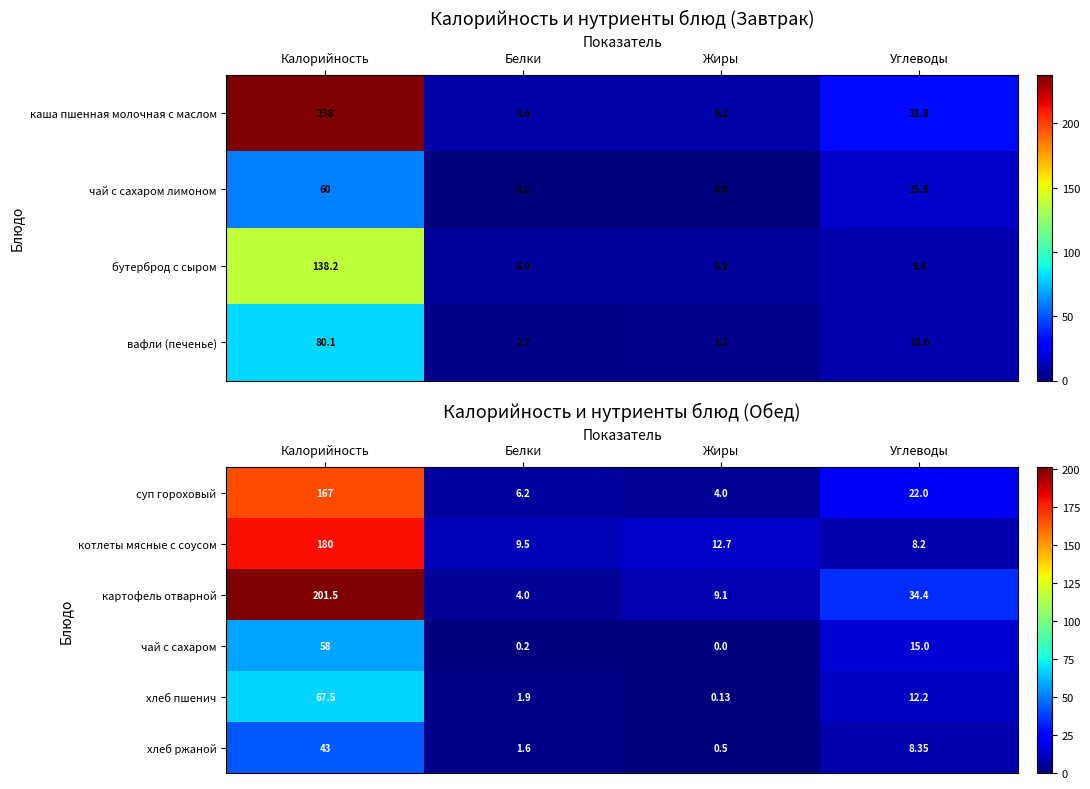

How many data points in хлеб ржаной are less than 8?

2